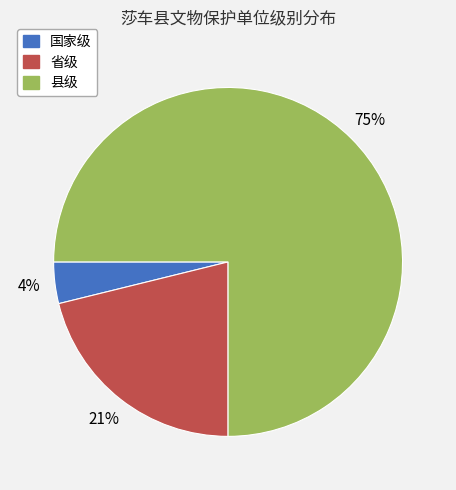

Which category has the smallest portion of the pie?

国家级